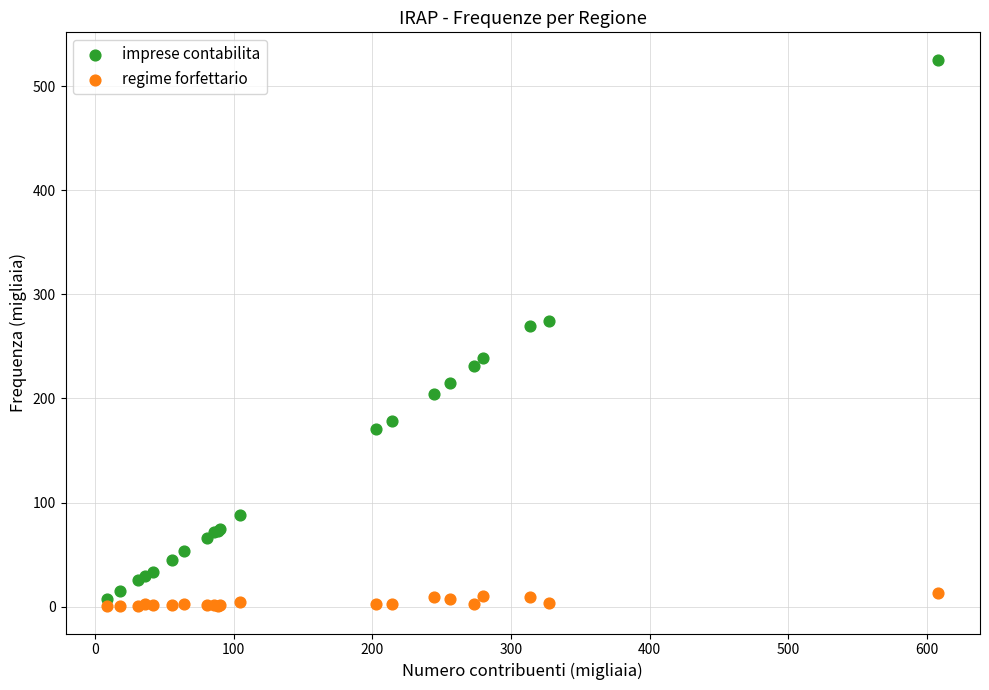

Which series contains the lowest Y value?

regime forfettario